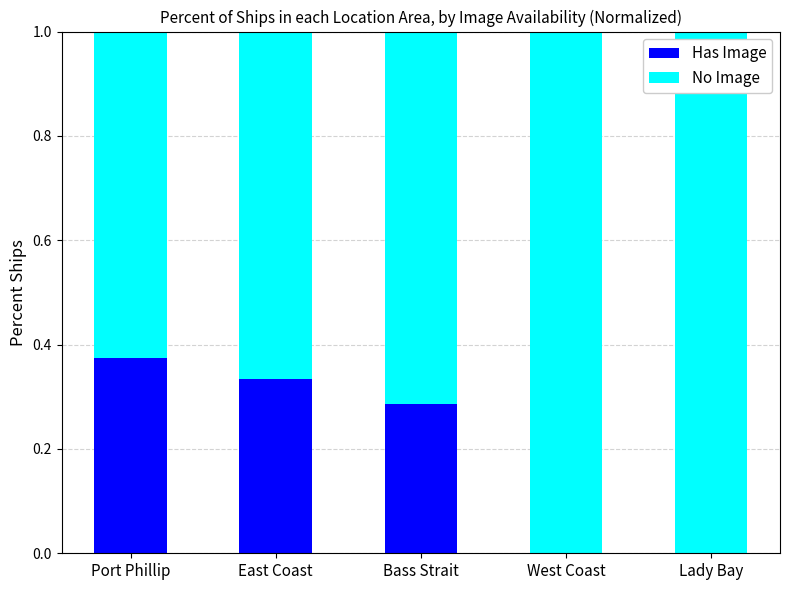

Is it true that Has Image equals -0.2 at West Coast?

False